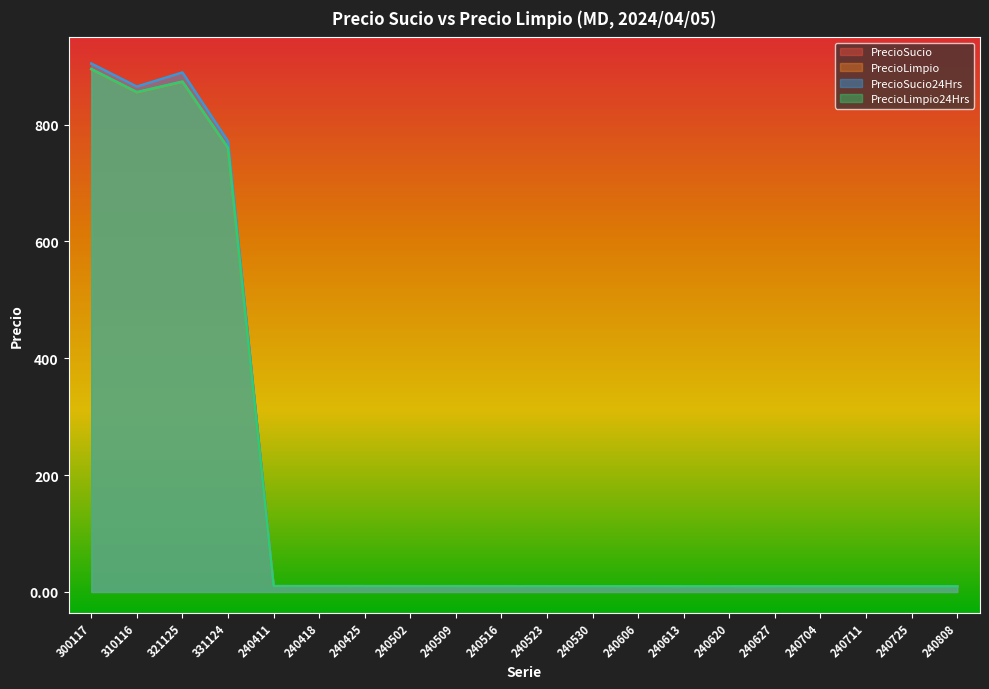

What is the maximum value for PrecioSucio24Hrs?

904.3